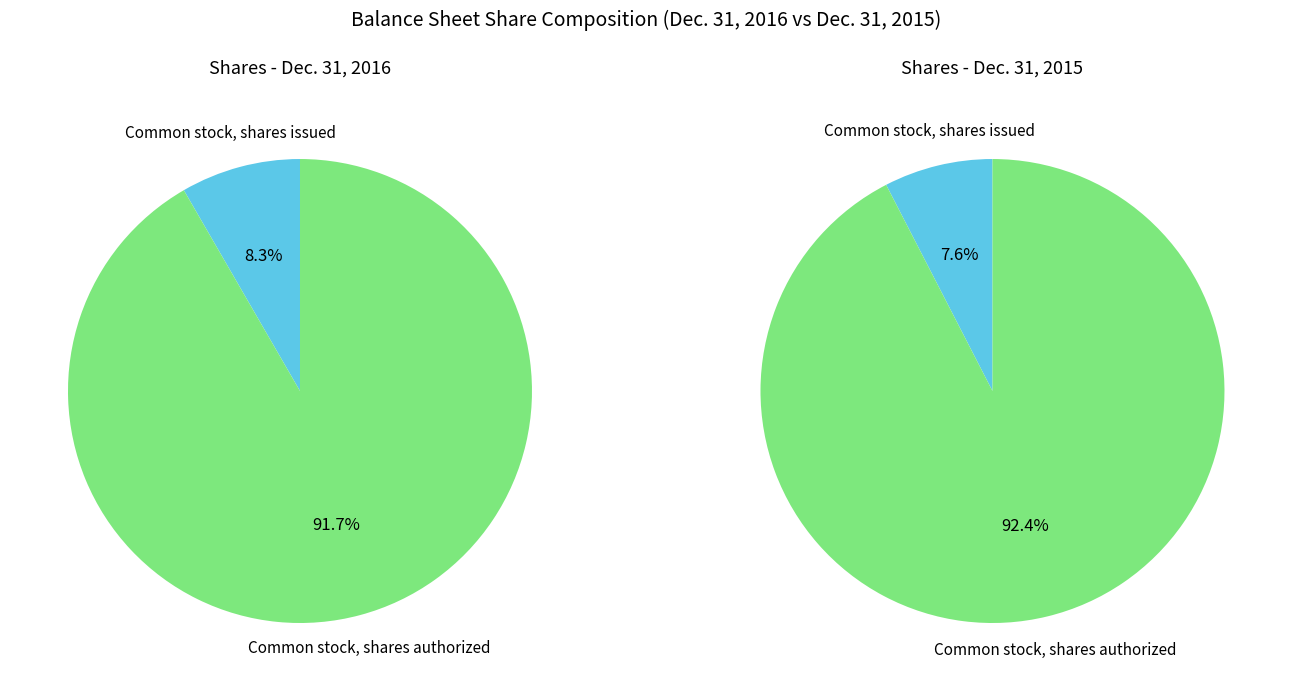

What is the majority slice?

Common stock, shares authorized